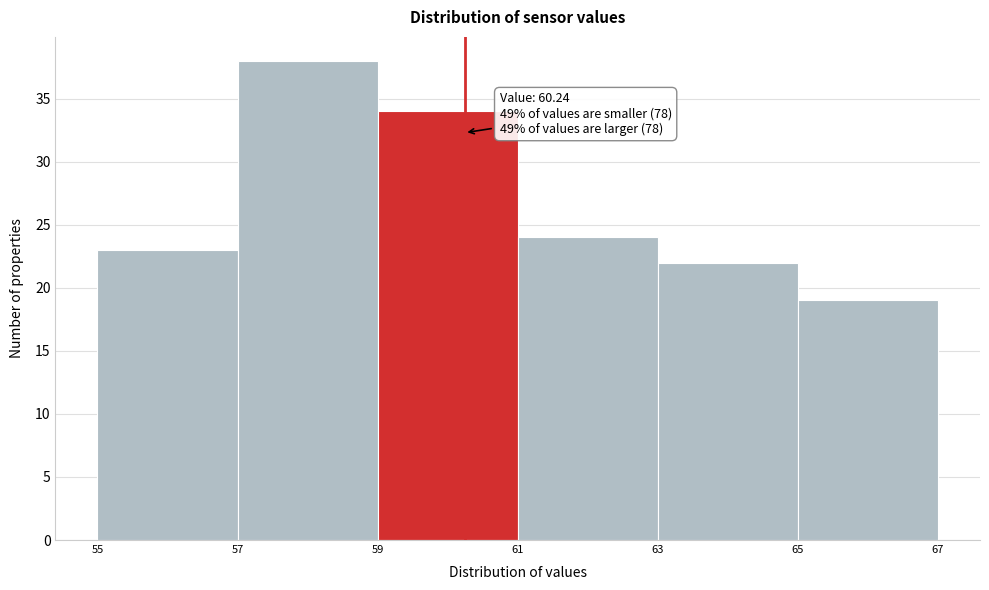

Over which range of the x-axis is the bar tallest?

57 to 59